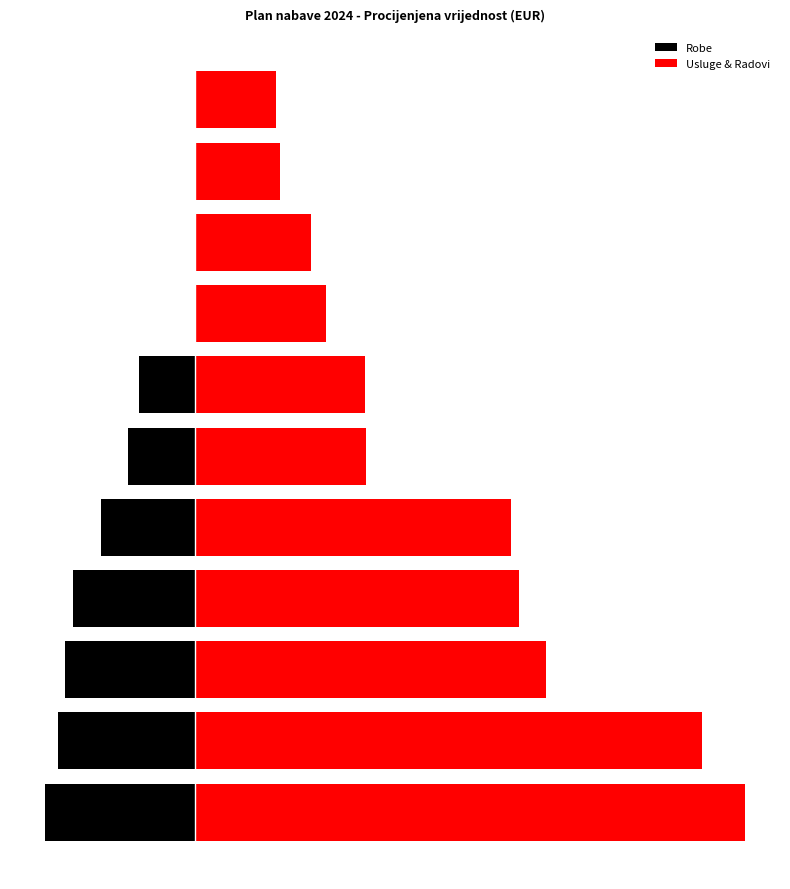

What is the difference between the second highest and minimum values in the Usluge & Radovi series?

20990